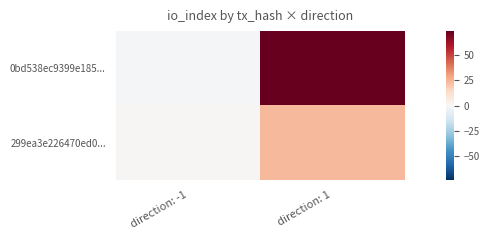

Reading left to right, list all the values displayed in this chart.

0bd538ec9399e185...: direction: -1=-1	direction: 1=74
299ea3e226470ed0...: direction: -1=1	direction: 1=24